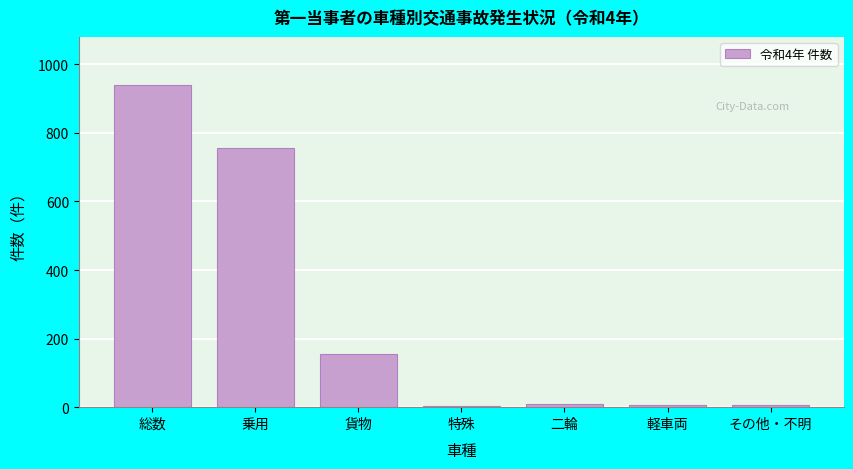

What is the label of the 2nd bar from the right?

軽車両